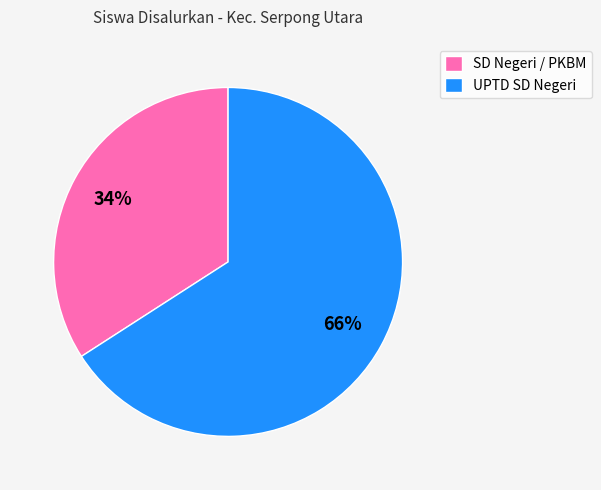

What percentage is the UPTD SD Negeri slice, to the nearest percent?

66%